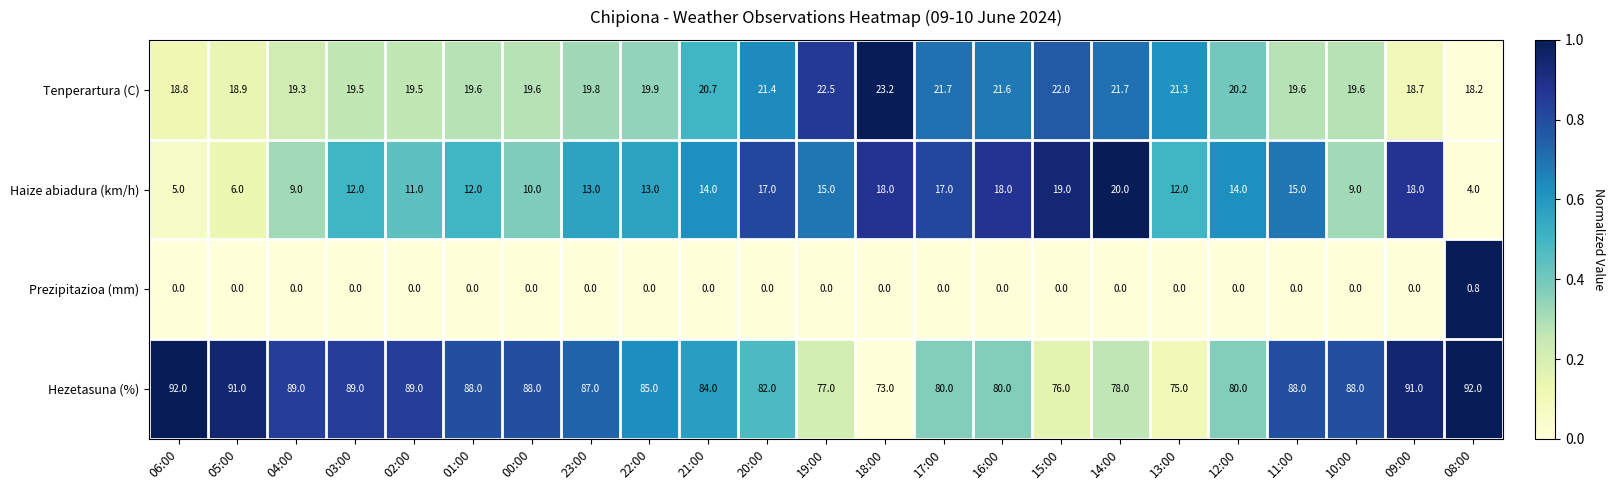

Which series has the widest spread of values?

Hezetasuna (%)